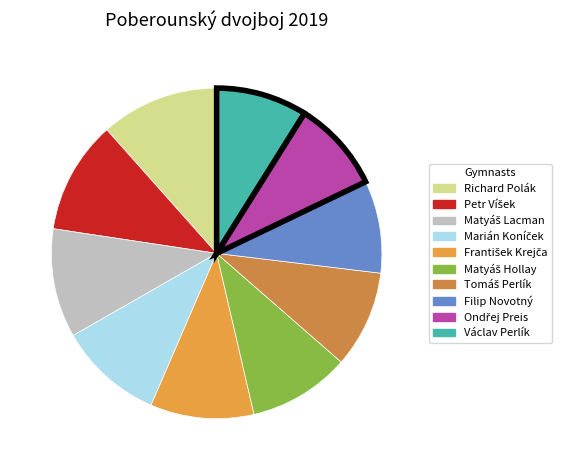

How many segments does this pie chart have?

10